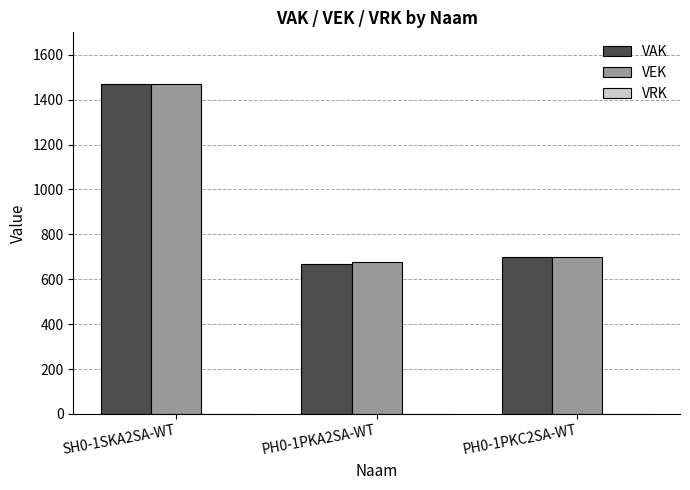

Where is VEK nearest to the value 1074?

PH0-1PKC2SA-WT